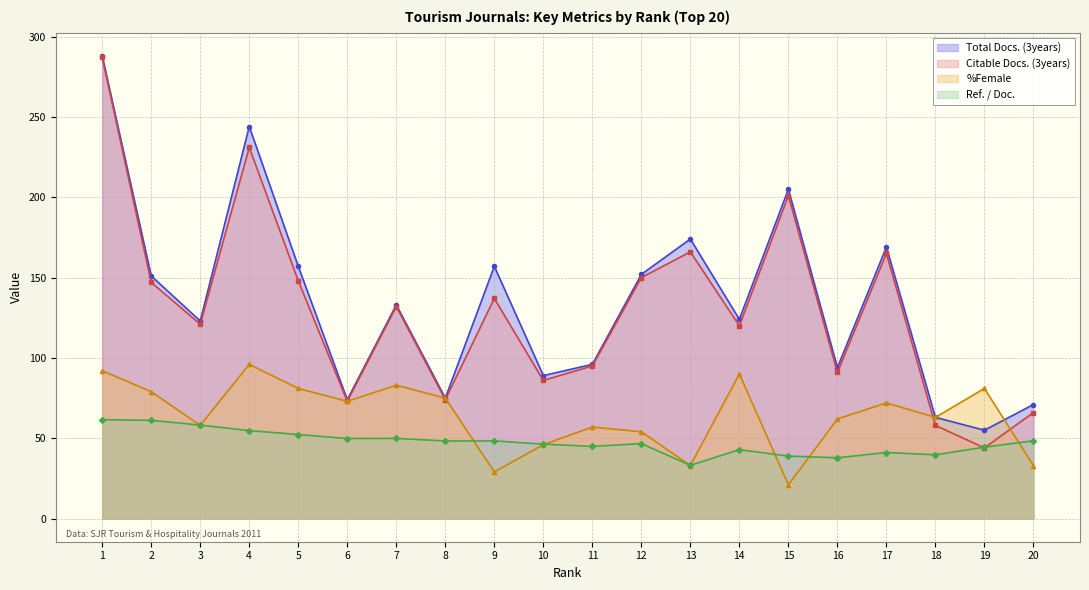

What is the value of the %Female point at the 15th from the left?

21.0